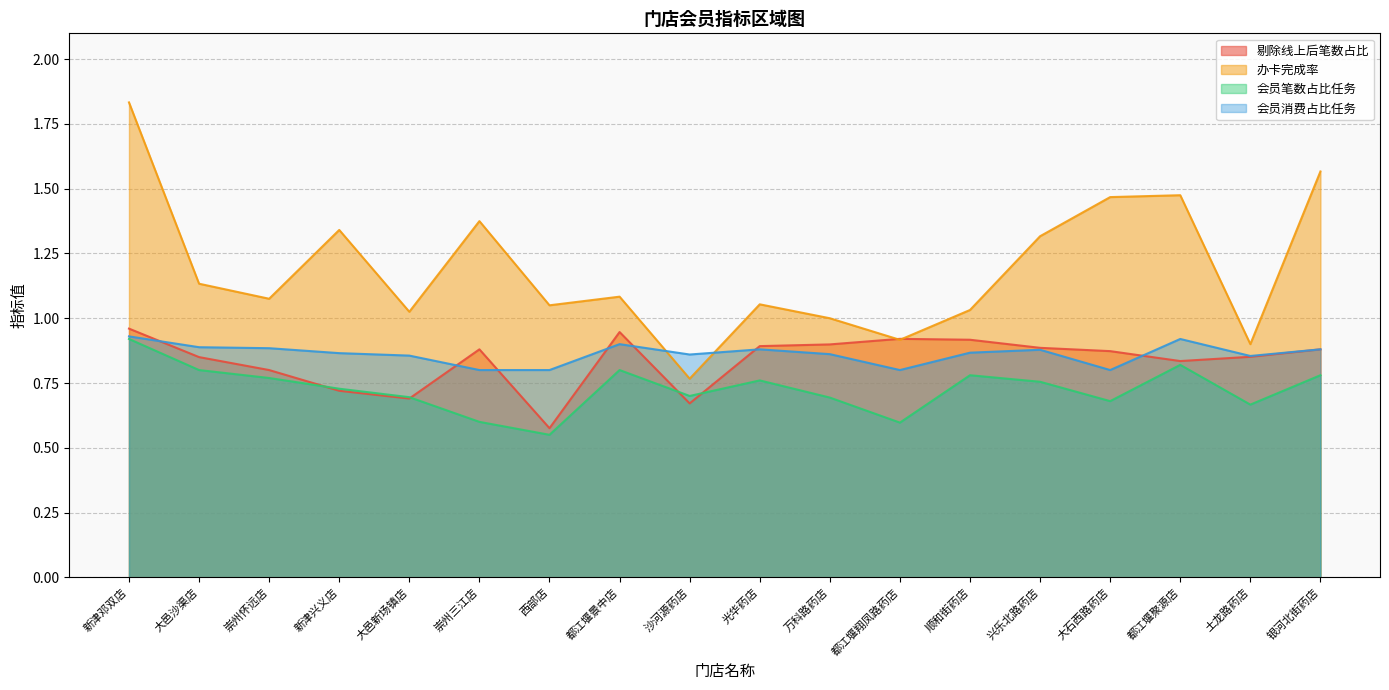

What is the sum of all 会员笔数占比任务 values?

13.1